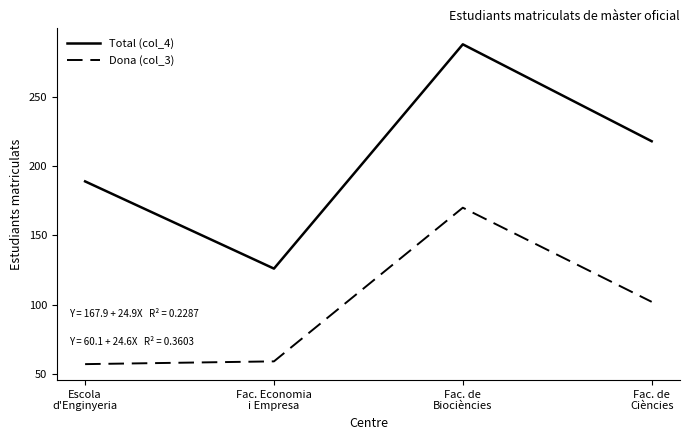

Which series changed the most between Fac. Economia
i Empresa and Fac. de
Ciències?

Total (col_4)